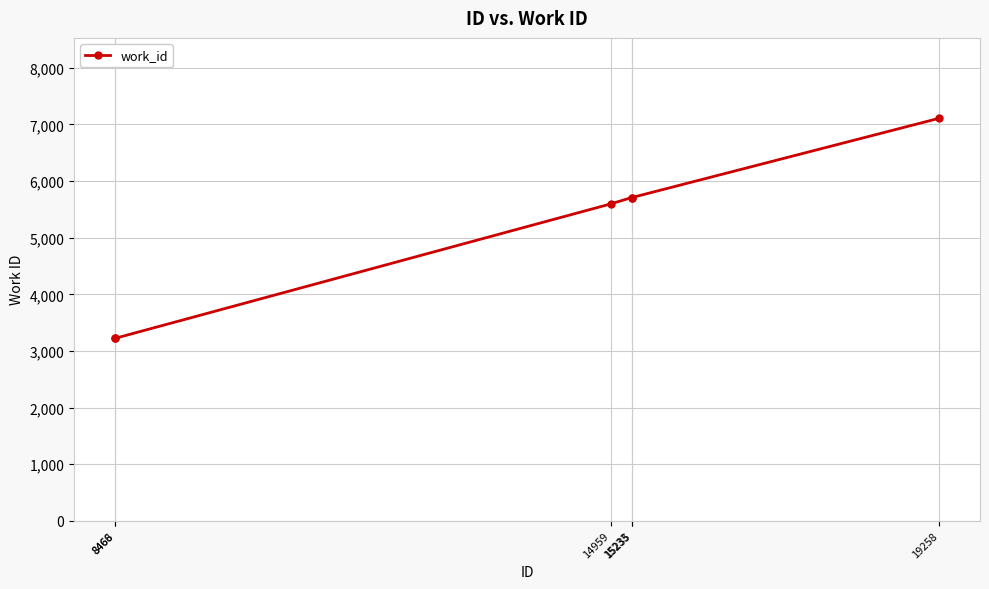

What is the value of the 2nd point from the left?

3224